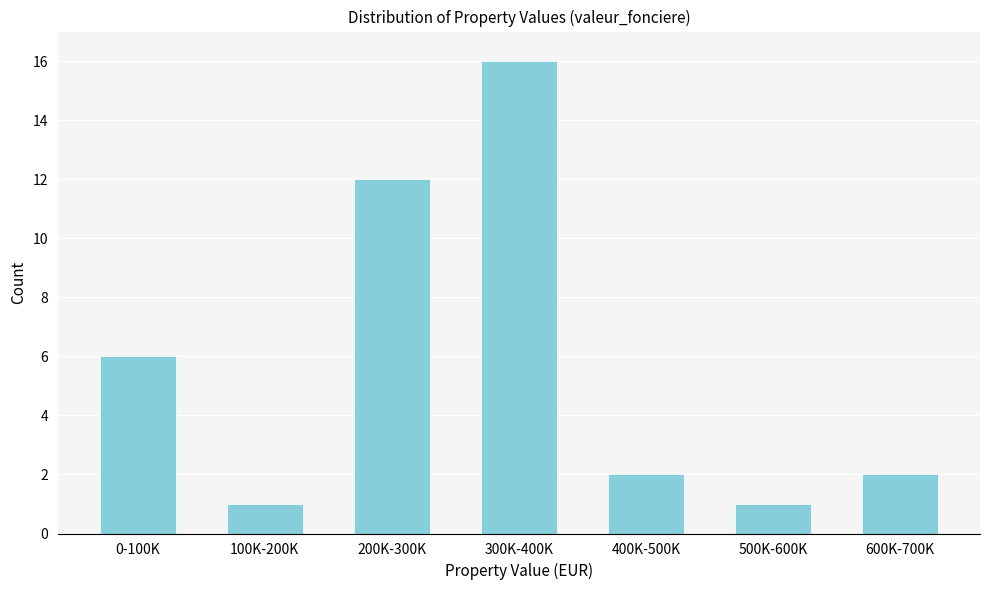

Reading left to right, transcribe all the data shown in this chart.

6	1	12	16	2	1	2